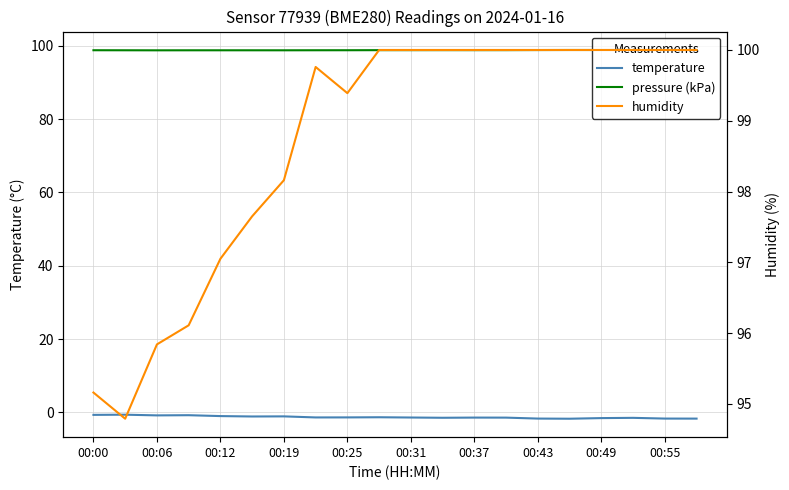

True or false: temperature and humidity intersect in this chart.

False